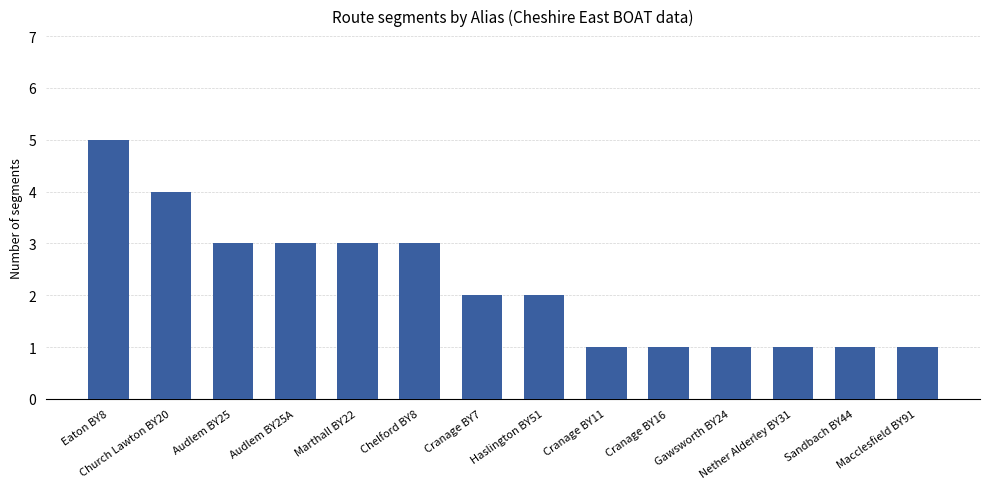

What is the sum of all values?

31